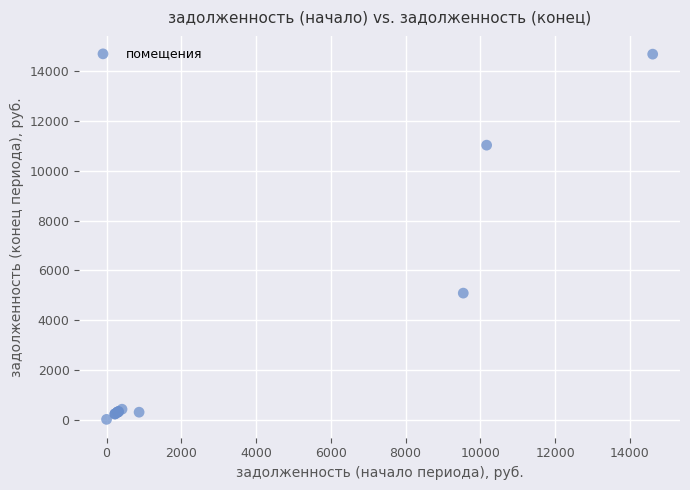

What Y value in the scatter plot is closest to 7348?

5082.5